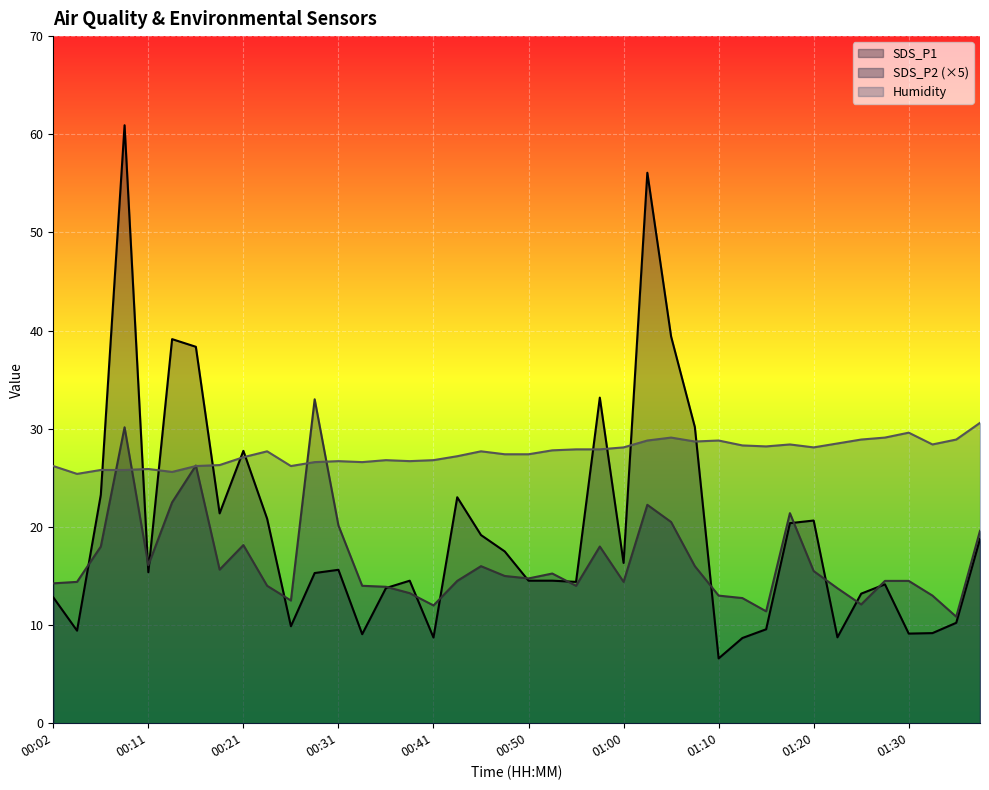

Reading right to left, list all the values displayed in this chart.

SDS_P1: 01:37=18.8	01:35=10.2	01:32=9.2	01:30=9.1	01:28=14.2	01:25=13.2	01:23=8.8	01:20=20.6	01:18=20.4	01:15=9.6	01:13=8.7	01:10=6.6	01:08=30.2	01:05=39.4	01:03=56.1	01:00=16.3	00:58=33.2	00:55=14.4	00:53=14.5	00:50=14.5	00:48=17.5	00:46=19.2	00:43=23.0	00:41=8.7	00:38=14.5	00:36=13.8	00:33=9.1	00:31=15.6	00:28=15.3	00:26=9.9	00:24=20.8	00:21=27.8	00:19=21.4	00:16=38.4	00:14=39.1	00:11=15.4	00:09=60.9	00:06=23.3	00:04=9.4	00:02=12.8
SDS_P2: 01:37=19.6	01:35=10.8	01:32=13.0	01:30=14.5	01:28=14.5	01:25=12.1	01:23=13.8	01:20=15.5	01:18=21.4	01:15=11.4	01:13=12.8	01:10=13.0	01:08=16.0	01:05=20.5	01:03=22.2	01:00=14.4	00:58=18.0	00:55=14.0	00:53=15.2	00:50=14.8	00:48=15.0	00:46=16.0	00:43=14.5	00:41=12.0	00:38=13.2	00:36=13.9	00:33=14.0	00:31=20.2	00:28=33.0	00:26=12.5	00:24=14.0	00:21=18.1	00:19=15.6	00:16=26.2	00:14=22.5	00:11=16.1	00:09=30.2	00:06=18.0	00:04=14.4	00:02=14.2
Humidity: 01:37=30.6	01:35=28.9	01:32=28.4	01:30=29.6	01:28=29.1	01:25=28.9	01:23=28.5	01:20=28.1	01:18=28.4	01:15=28.2	01:13=28.3	01:10=28.8	01:08=28.7	01:05=29.1	01:03=28.8	01:00=28.1	00:58=27.9	00:55=27.9	00:53=27.8	00:50=27.4	00:48=27.4	00:46=27.7	00:43=27.2	00:41=26.8	00:38=26.7	00:36=26.8	00:33=26.6	00:31=26.7	00:28=26.6	00:26=26.2	00:24=27.7	00:21=27.1	00:19=26.3	00:16=26.2	00:14=25.6	00:11=25.9	00:09=25.8	00:06=25.8	00:04=25.4	00:02=26.2